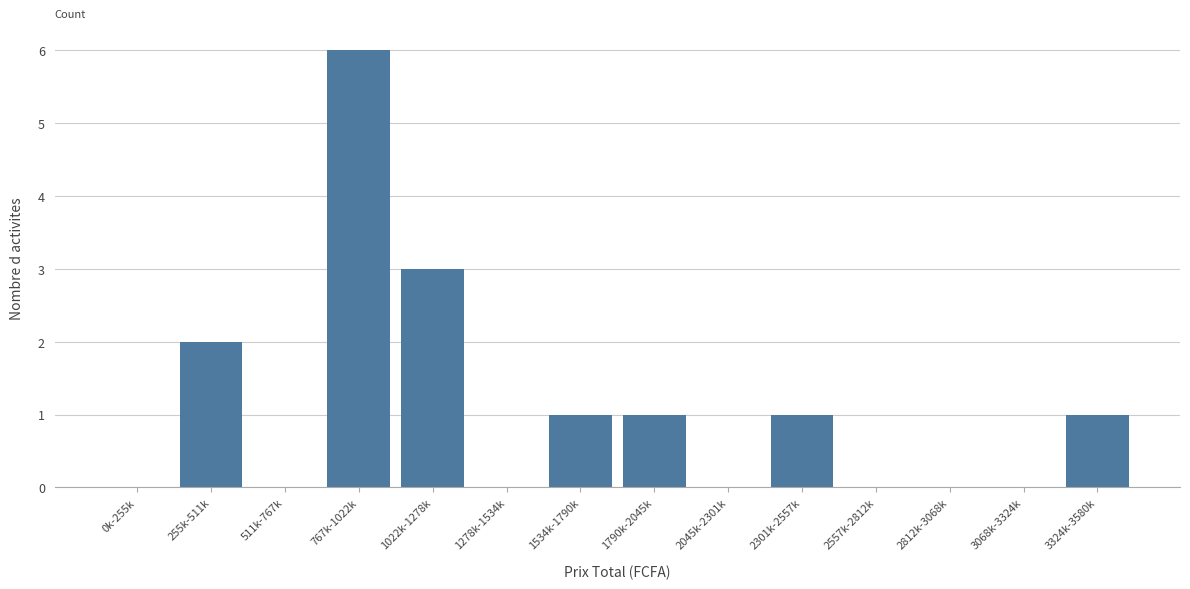

Reading left to right, transcribe all the data shown in this chart.

0k-255k=0	255k-511k=2	511k-767k=0	767k-1022k=6	1022k-1278k=3	1278k-1534k=0	1534k-1790k=1	1790k-2045k=1	2045k-2301k=0	2301k-2557k=1	2557k-2812k=0	2812k-3068k=0	3068k-3324k=0	3324k-3580k=1